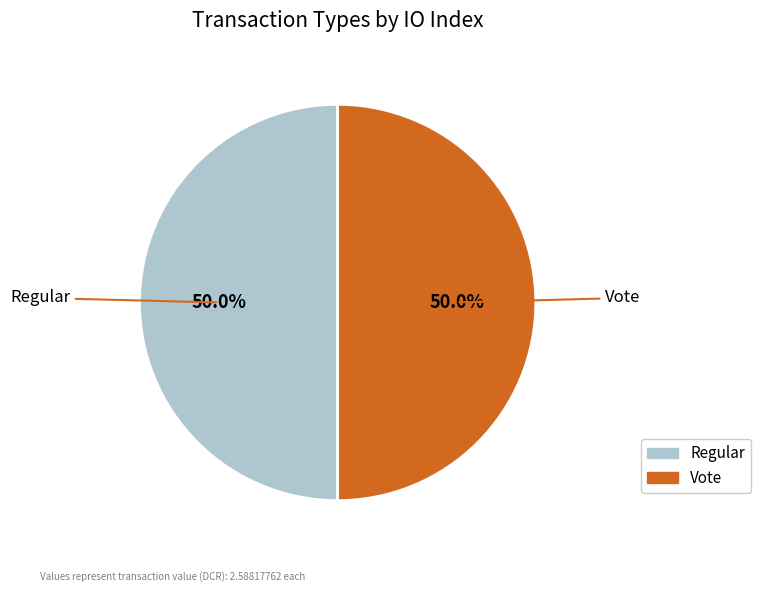

How many slices are in this pie chart?

2